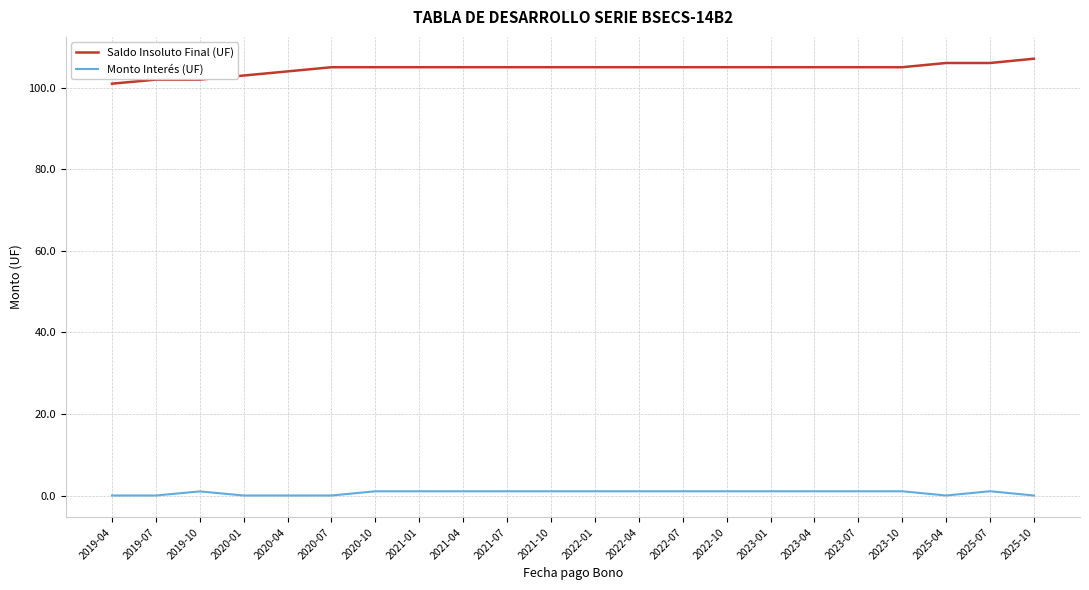

At 2020-10, list the series in order from largest to smallest.

Saldo Insoluto Final (UF), Monto Interés (UF)